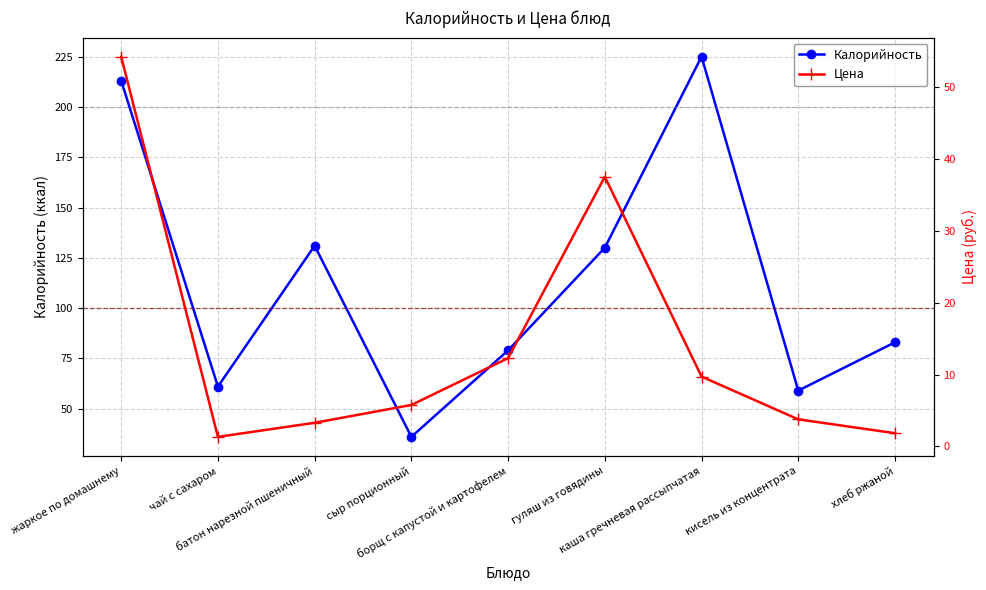

Reading left to right, what are all the values shown in this chart?

Калорийность: 213.0	61.0	131.0	36.0	79.0	130.0	225.0	59.0	83.0
Цена: 54.3	1.3	3.3	5.8	12.3	37.5	9.7	3.8	1.8